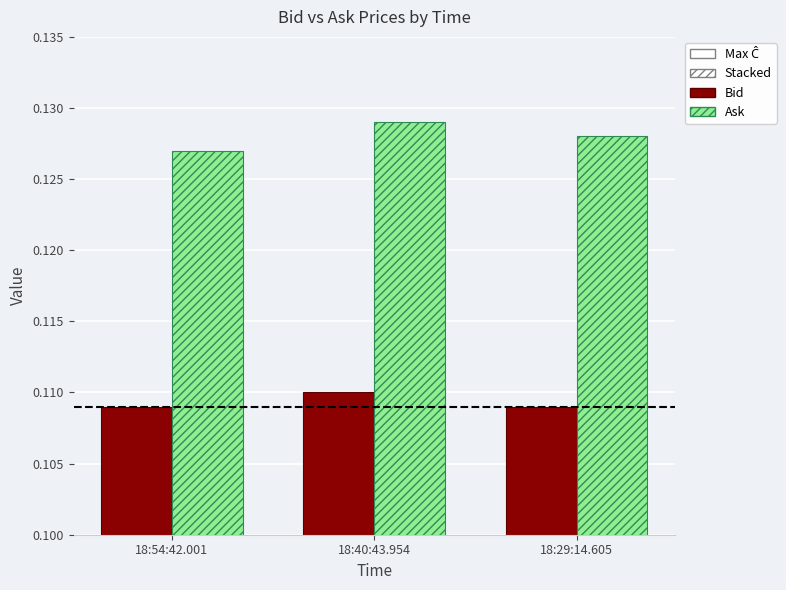

Which series has the largest range (max minus min)?

Ask